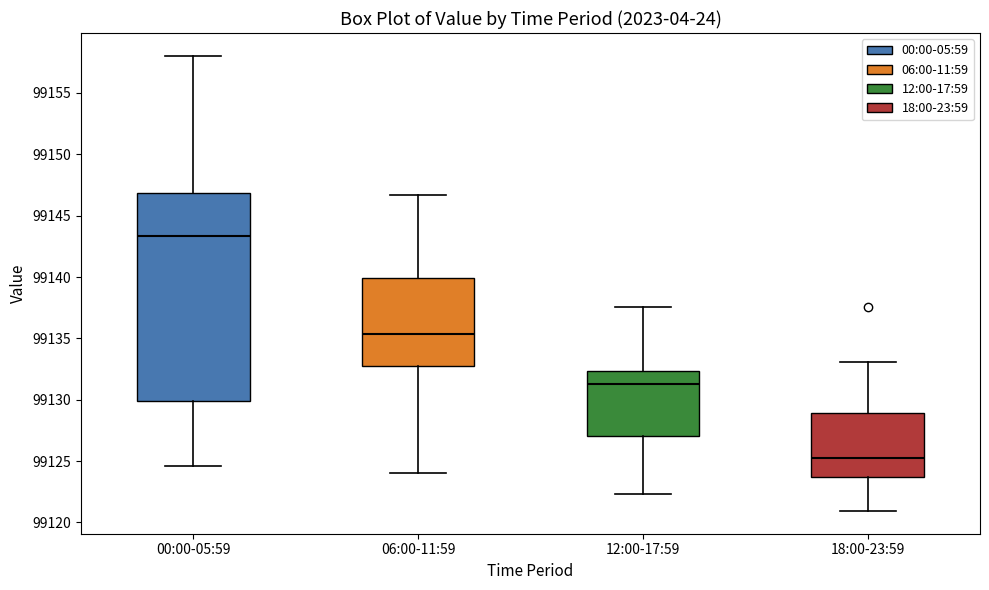

Which box's median line is the lowest?

18:00-23:59